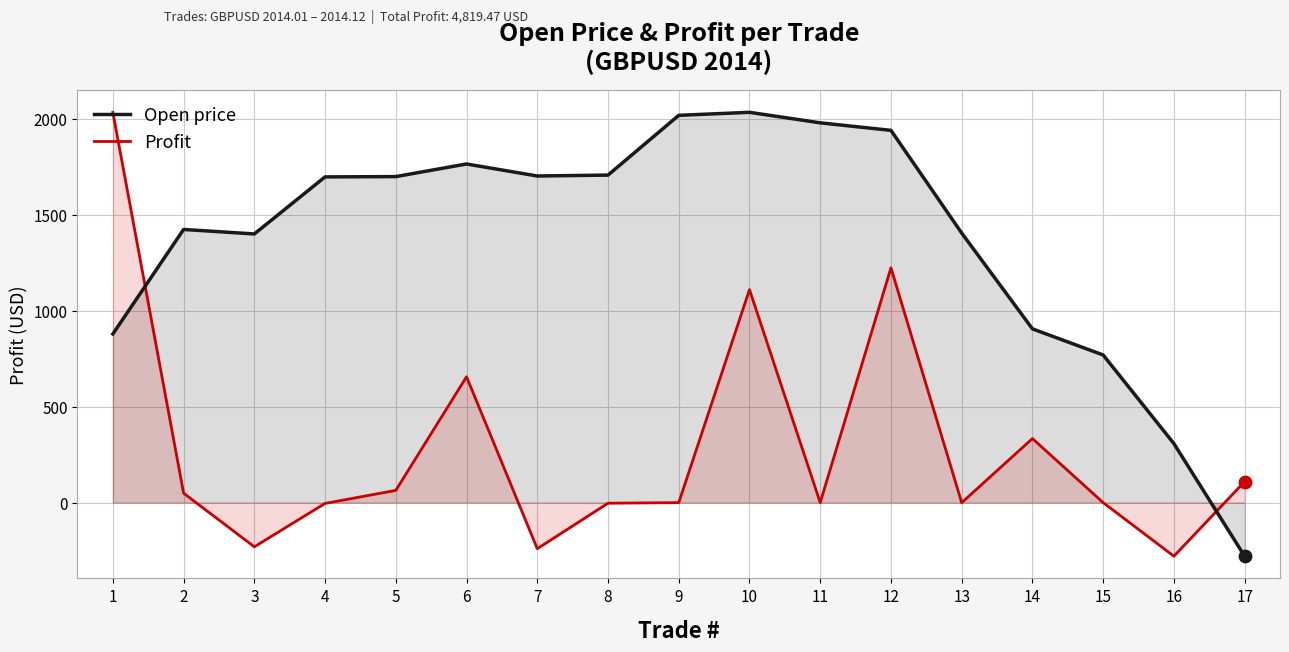

Which series contains the highest Y value?

Open price